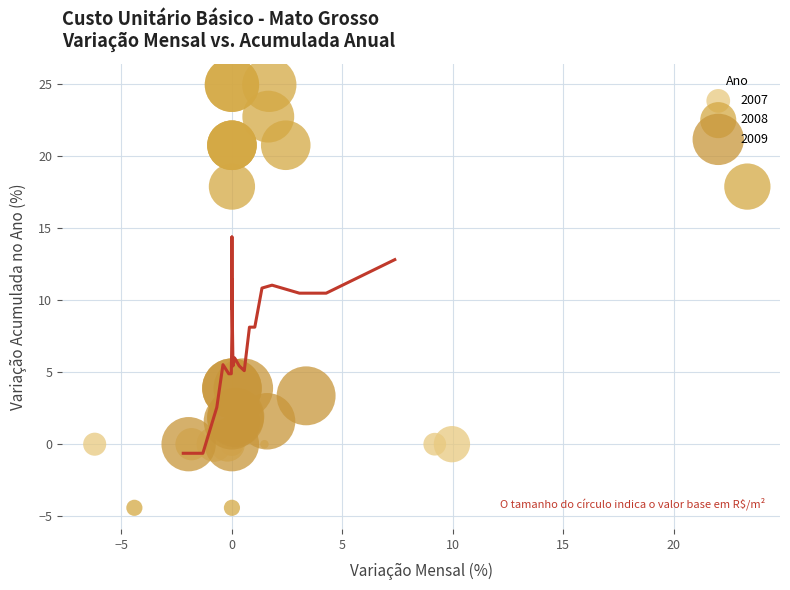

Which series contains the highest Y value?

2008